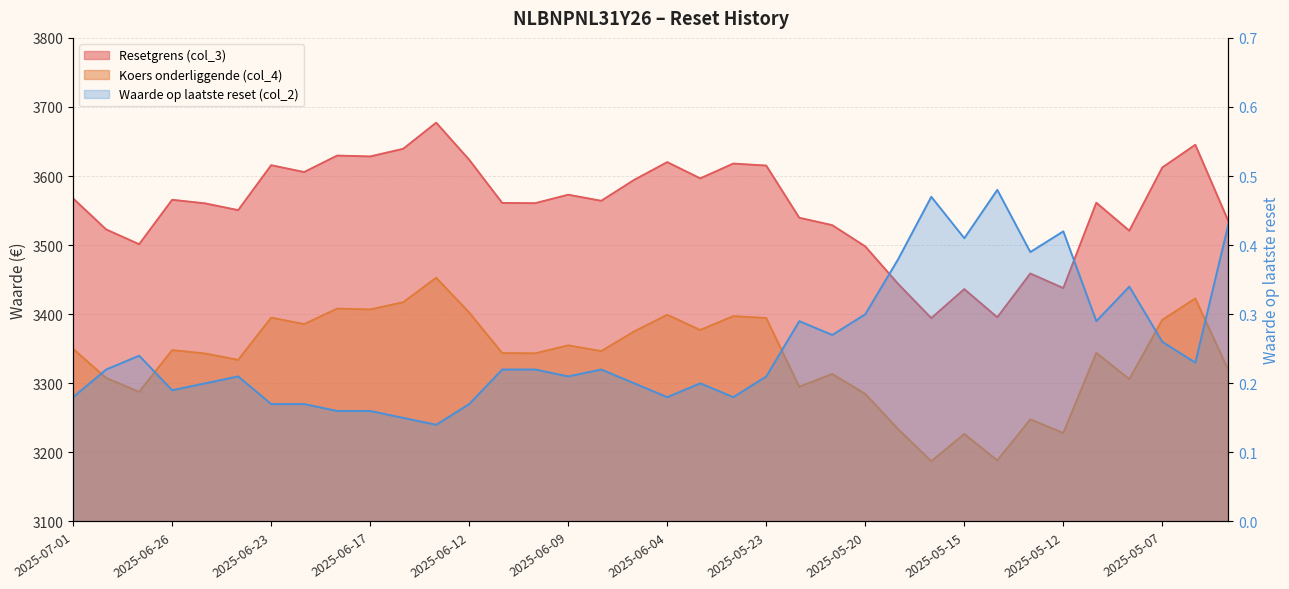

What is the total value across all series at 2025-05-20?

6783.0